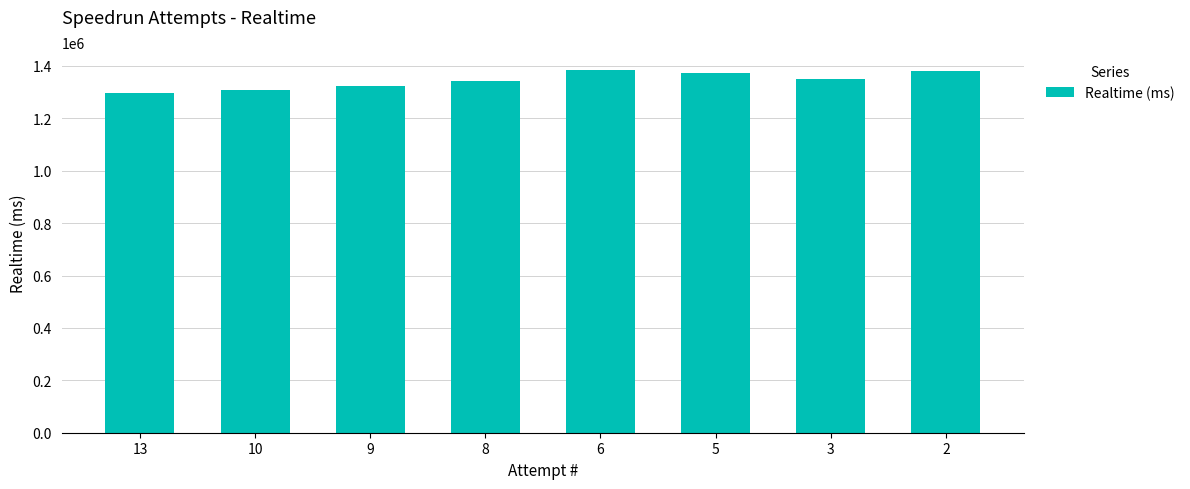

What is the value of the 1st bar from the left?

1297672